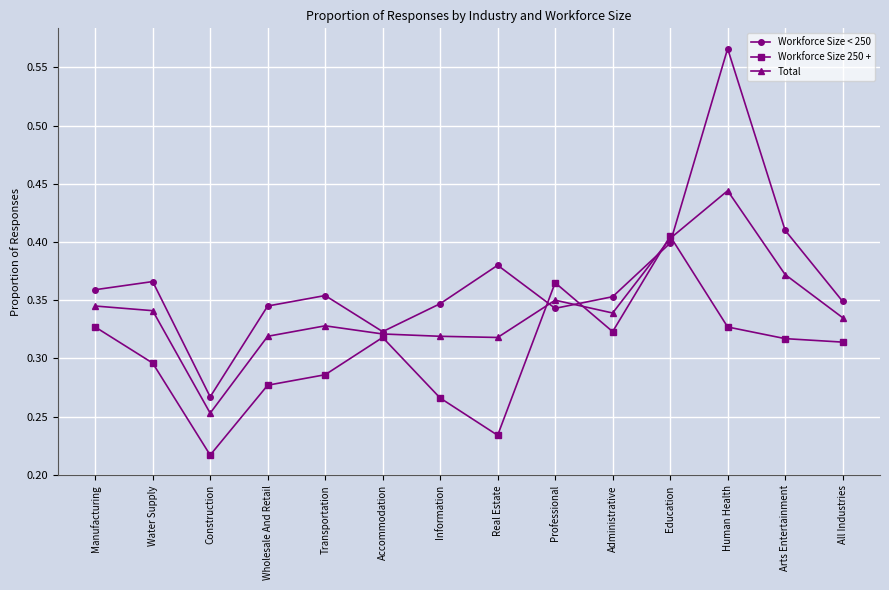

What is the difference between the highest and lowest values at Information?

0.1